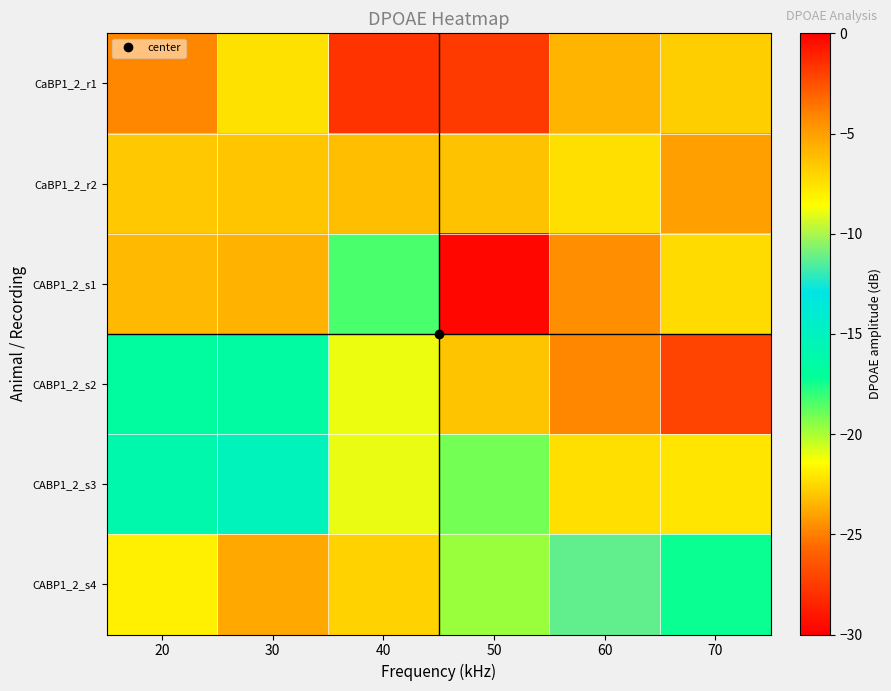

List the series in order of their peak value, highest first.

CABP1_2_s4, CABP1_2_s2, CABP1_2_s3, CABP1_2_s1, CaBP1_2_r1, CaBP1_2_r2